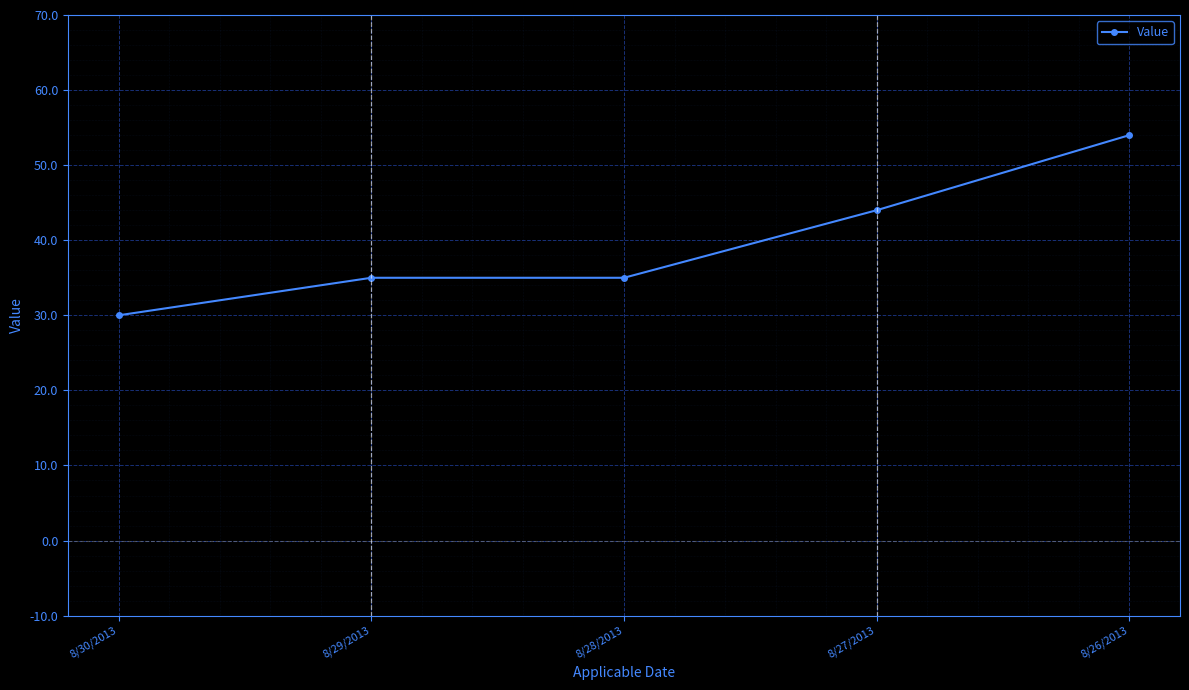

What is the sum of all values?

198